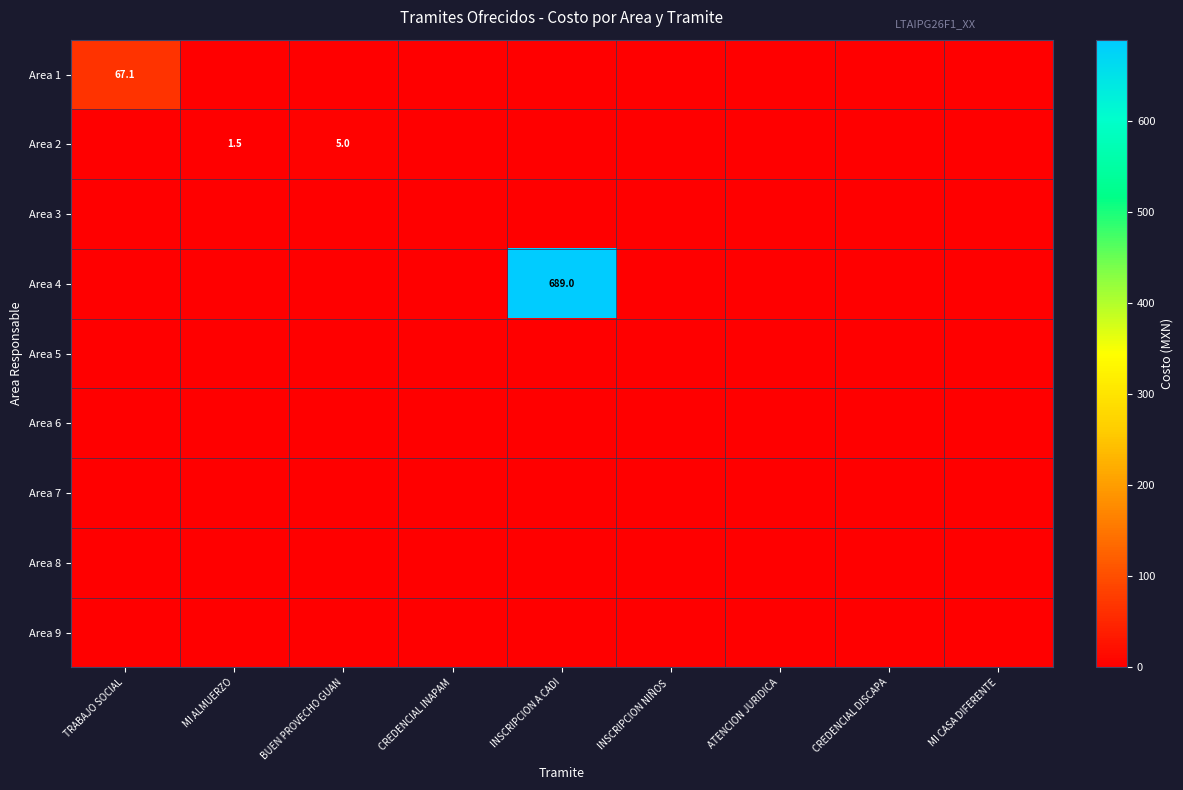

Which has a higher value, CREDENCIAL INAPAM or CREDENCIAL DISCAPA?

CREDENCIAL INAPAM